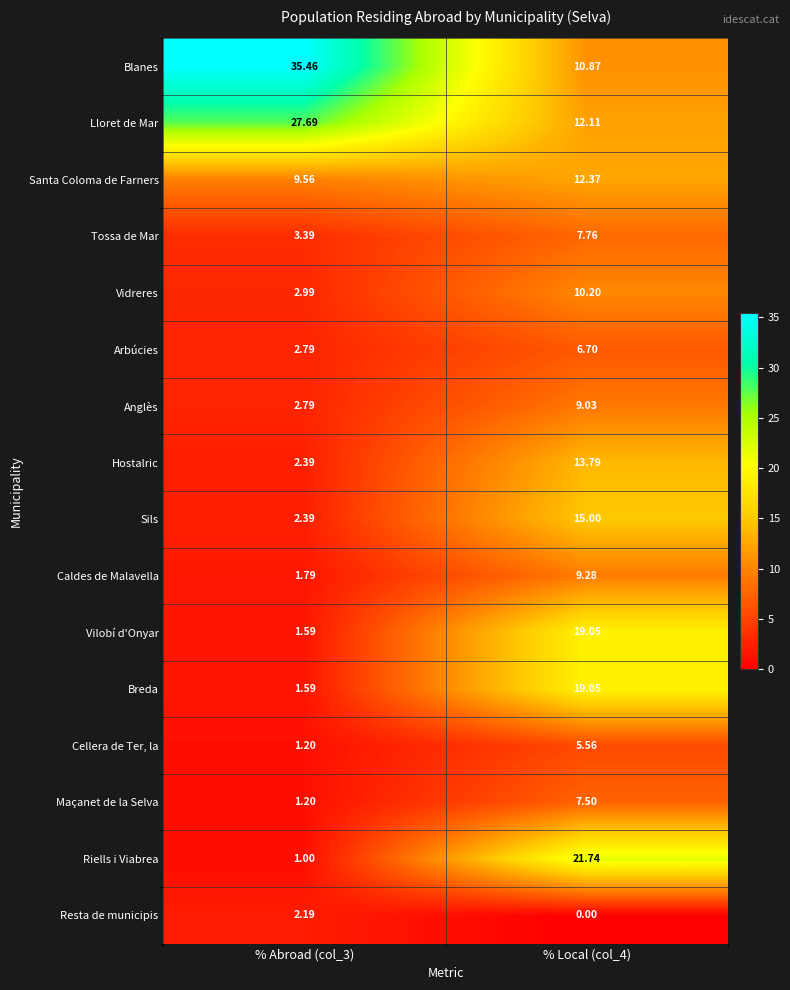

Is the value of Resta de municipis at % Local (col_4) greater than the value of Sils at % Abroad (col_3)?

No